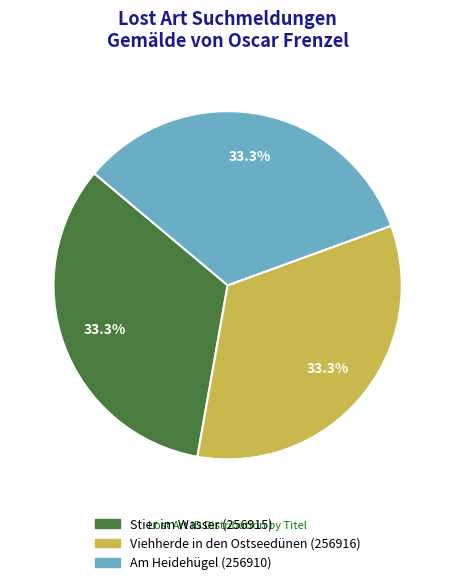

How many segments does this pie chart have?

3